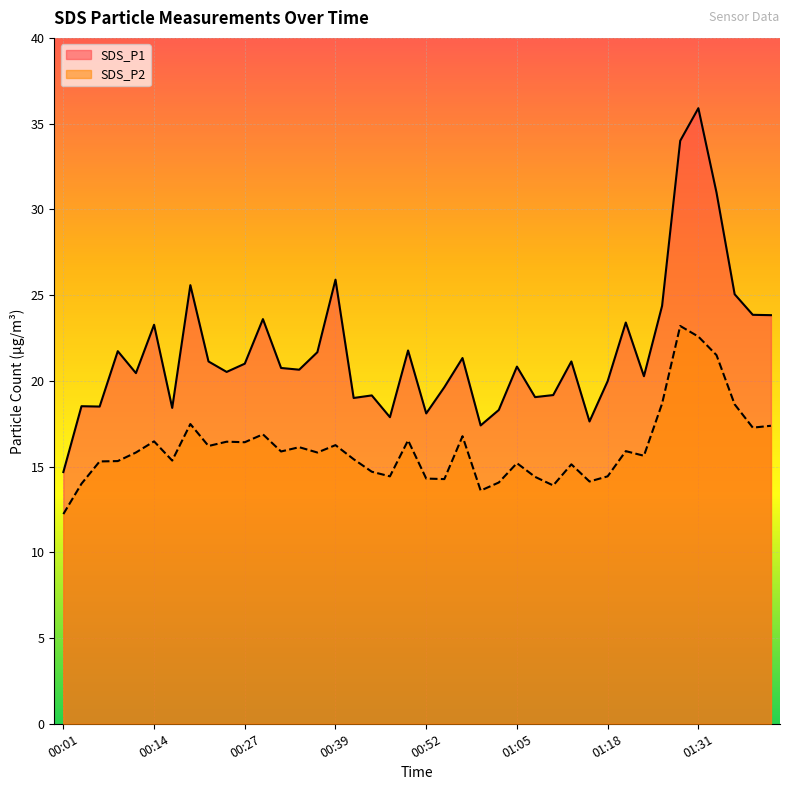

Reading left to right, what are all the values shown in this chart?

SDS_P1: 00:01=14.7	00:04=18.5	00:06=18.5	00:09=21.7	00:11=20.4	00:14=23.3	00:16=18.4	00:19=25.6	00:22=21.1	00:24=20.5	00:27=21.0	00:29=23.6	00:32=20.8	00:34=20.6	00:37=21.7	00:39=25.9	00:42=19.0	00:44=19.1	00:47=17.9	00:50=21.8	00:52=18.1	00:55=19.6	00:57=21.3	01:00=17.4	01:03=18.3	01:05=20.8	01:08=19.1	01:10=19.2	01:13=21.1	01:16=17.6	01:18=20.0	01:21=23.4	01:23=20.3	01:26=24.4	01:28=34.0	01:31=35.9	01:33=31.0	01:36=25.1	01:39=23.9	01:41=23.8
SDS_P2: 00:01=12.2	00:04=14.0	00:06=15.3	00:09=15.3	00:11=15.8	00:14=16.5	00:16=15.3	00:19=17.5	00:22=16.2	00:24=16.4	00:27=16.4	00:29=16.9	00:32=15.9	00:34=16.1	00:37=15.8	00:39=16.2	00:42=15.4	00:44=14.7	00:47=14.4	00:50=16.5	00:52=14.3	00:55=14.3	00:57=16.8	01:00=13.6	01:03=14.1	01:05=15.2	01:08=14.4	01:10=13.9	01:13=15.1	01:16=14.1	01:18=14.4	01:21=15.9	01:23=15.6	01:26=18.7	01:28=23.2	01:31=22.6	01:33=21.5	01:36=18.6	01:39=17.3	01:41=17.4